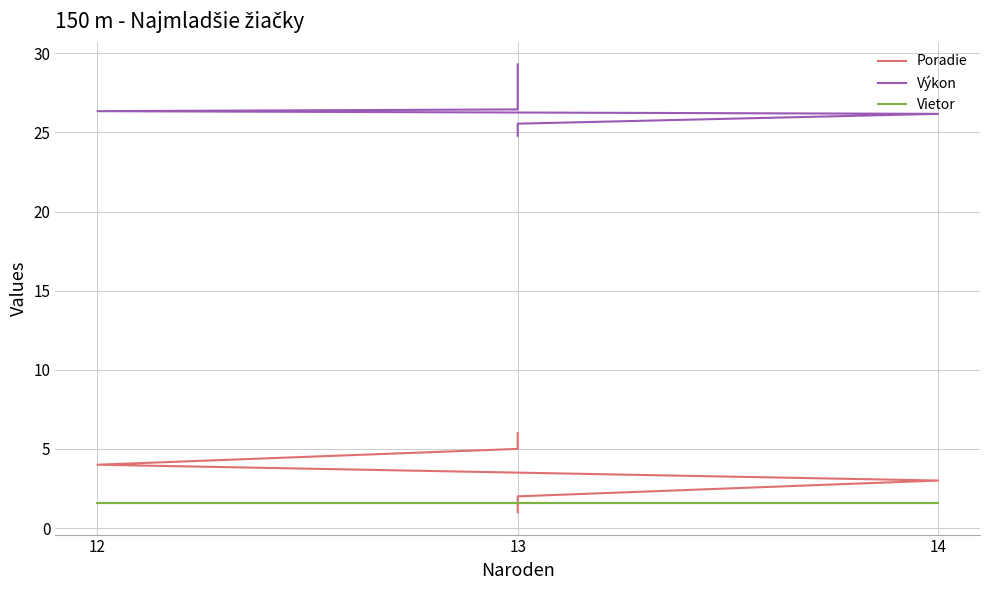

What is the difference between the maximum and minimum values in the Poradie series?

5.0